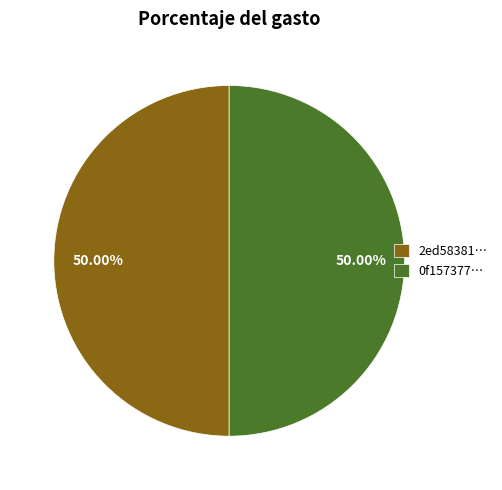

Combined, do 0f157377… and 2ed58381… account for over 50%?

Yes